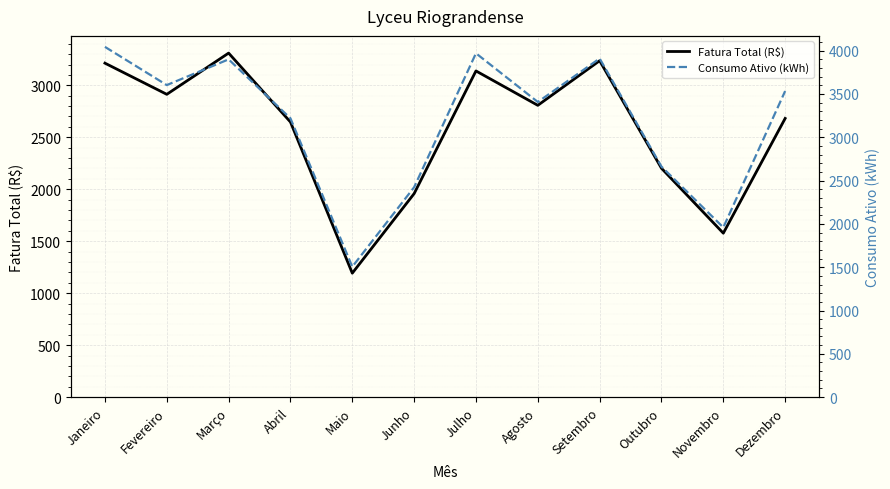

At which label does Consumo Ativo (kWh) reach its peak?

Janeiro